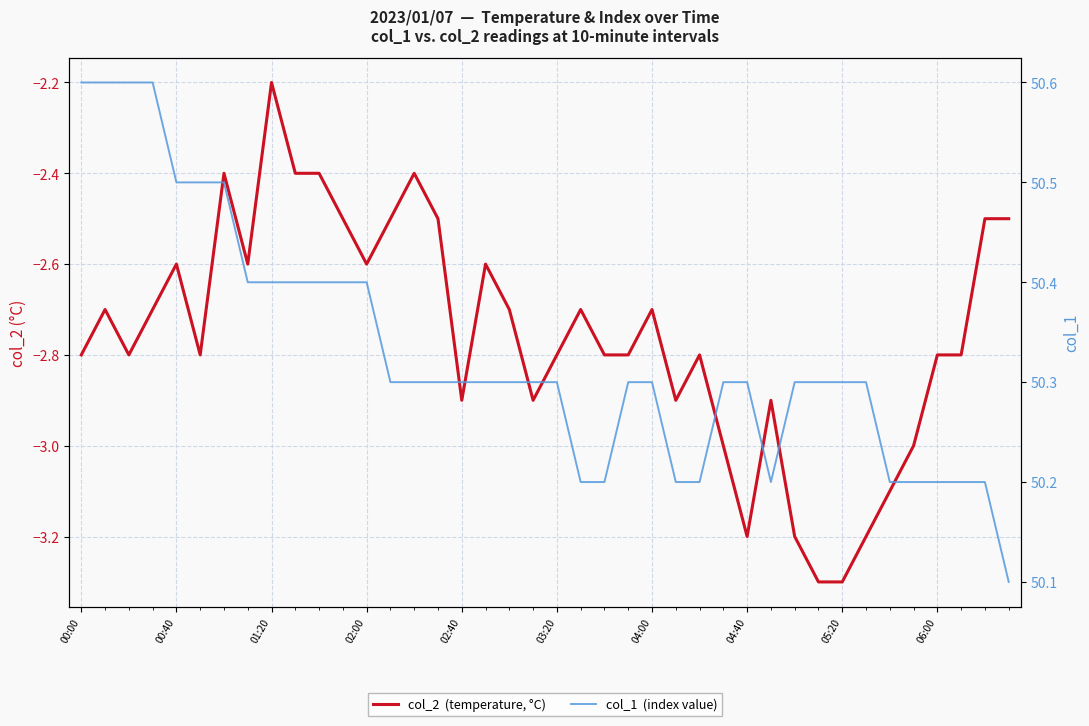

What is the maximum value for col_1  (index value)?

50.6